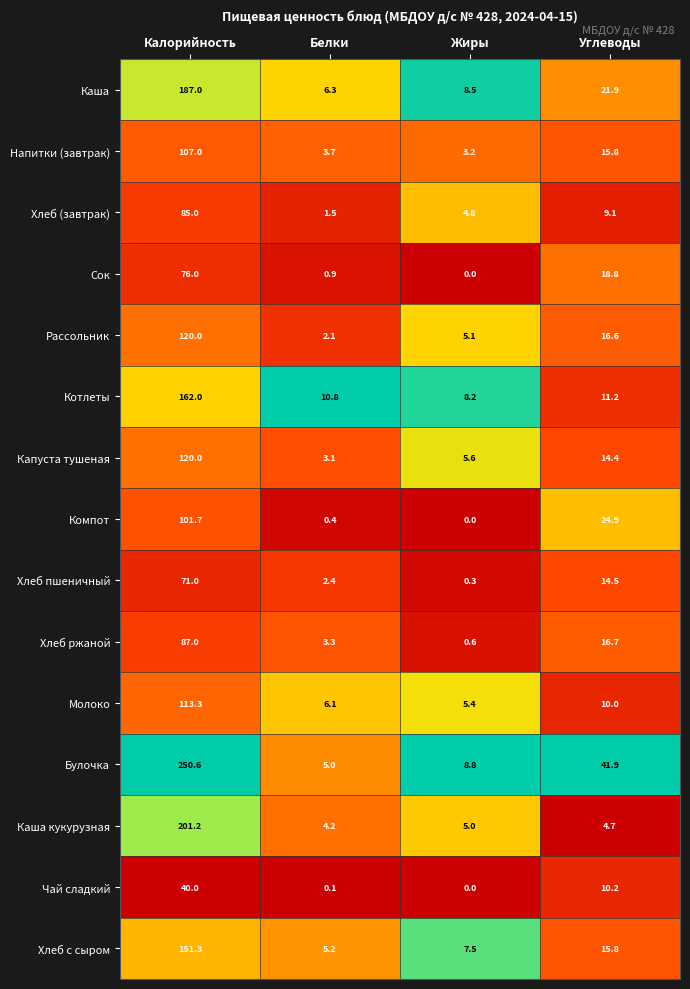

Between Белки and Жиры, which series saw the biggest shift?

Булочка